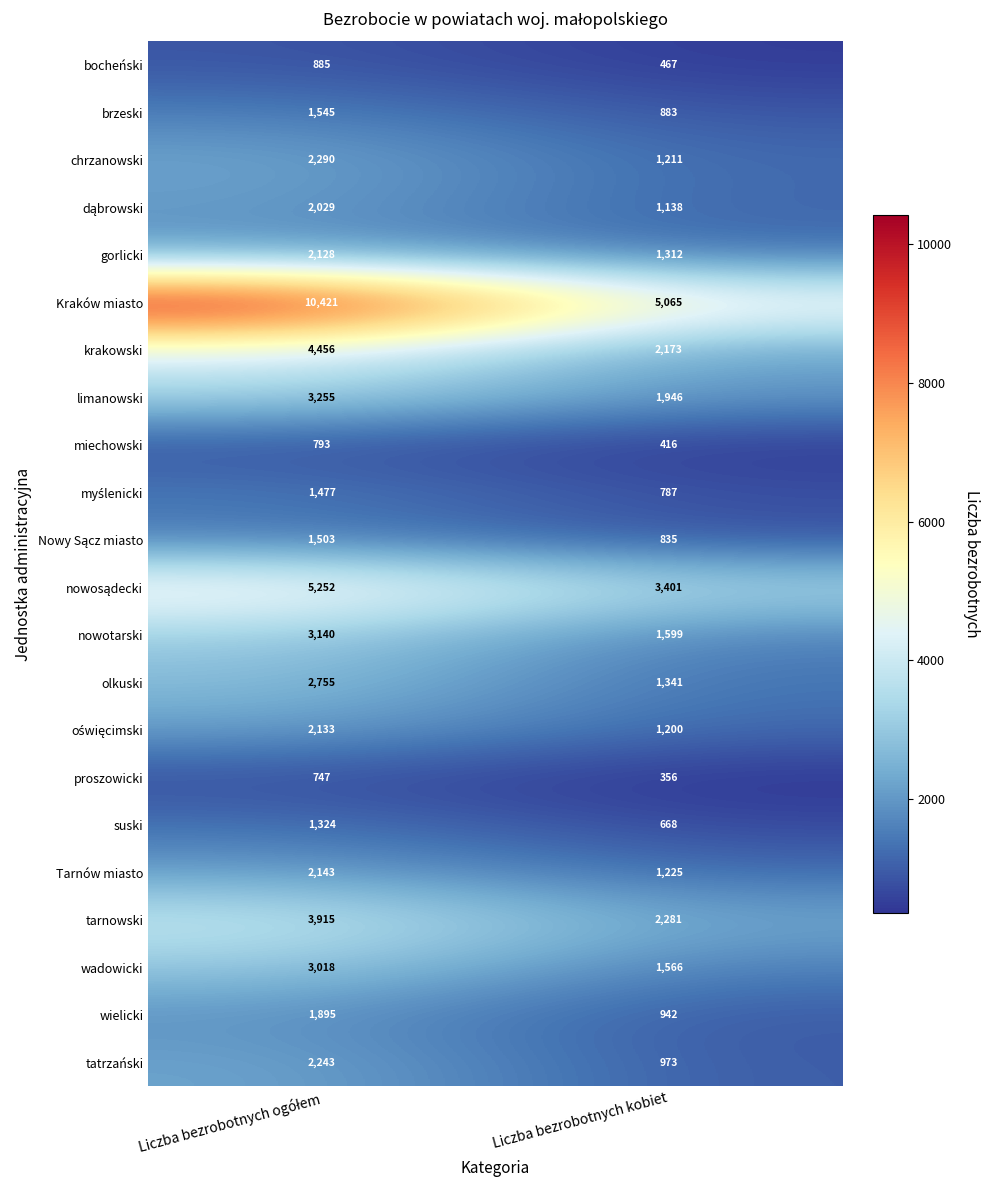

Is it true that miechowski equals 416 at Liczba bezrobotnych kobiet?

True